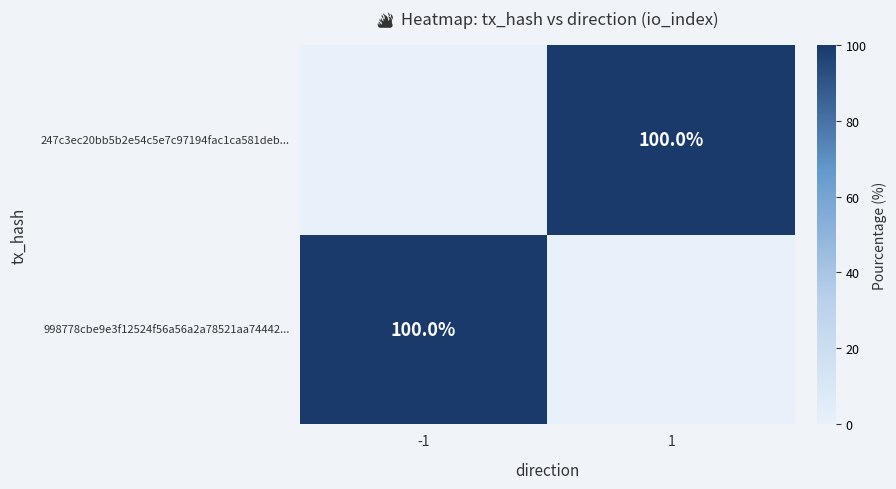

The 247c3ec20bb5b2e54c5e7c97194fac1ca581deb... series shows 58 at 1. True or false?

False